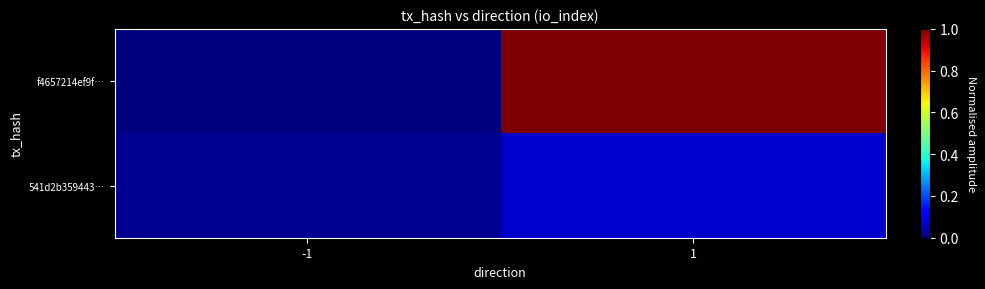

Between 1 and -1, which is larger?

1